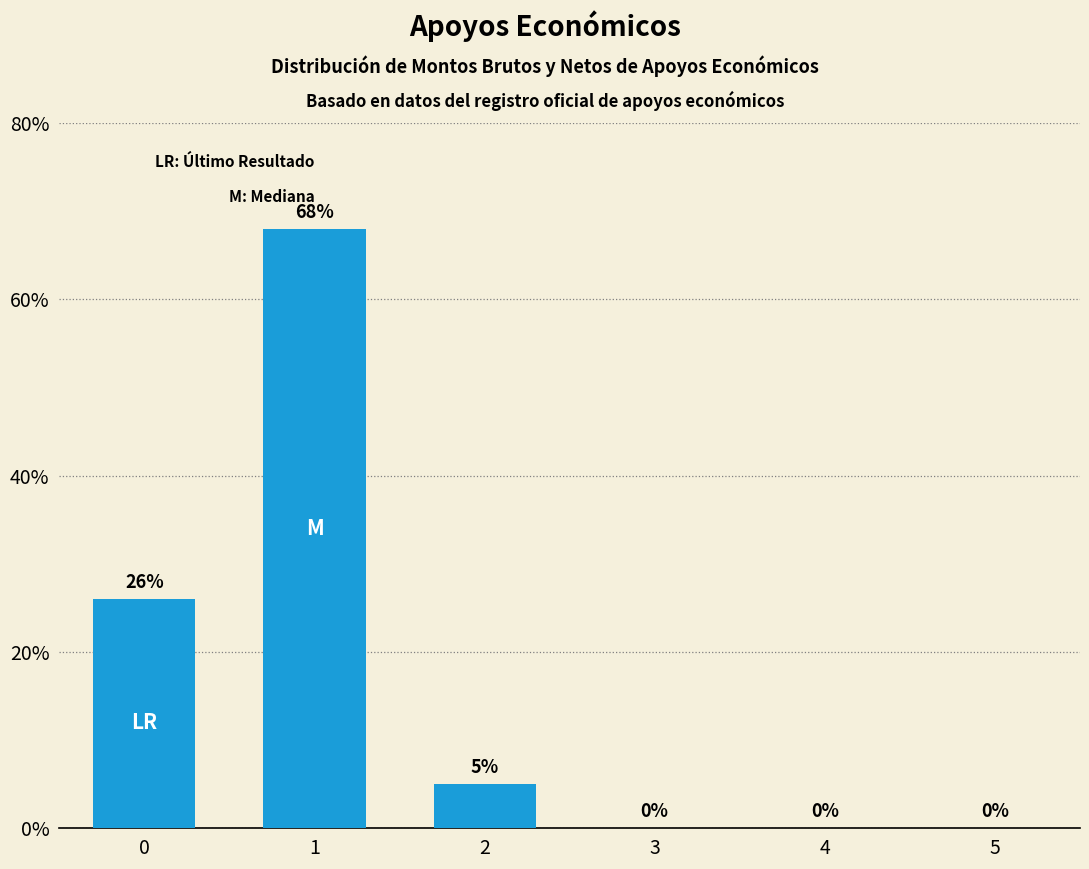

Which label corresponds to the largest value in the chart?

1